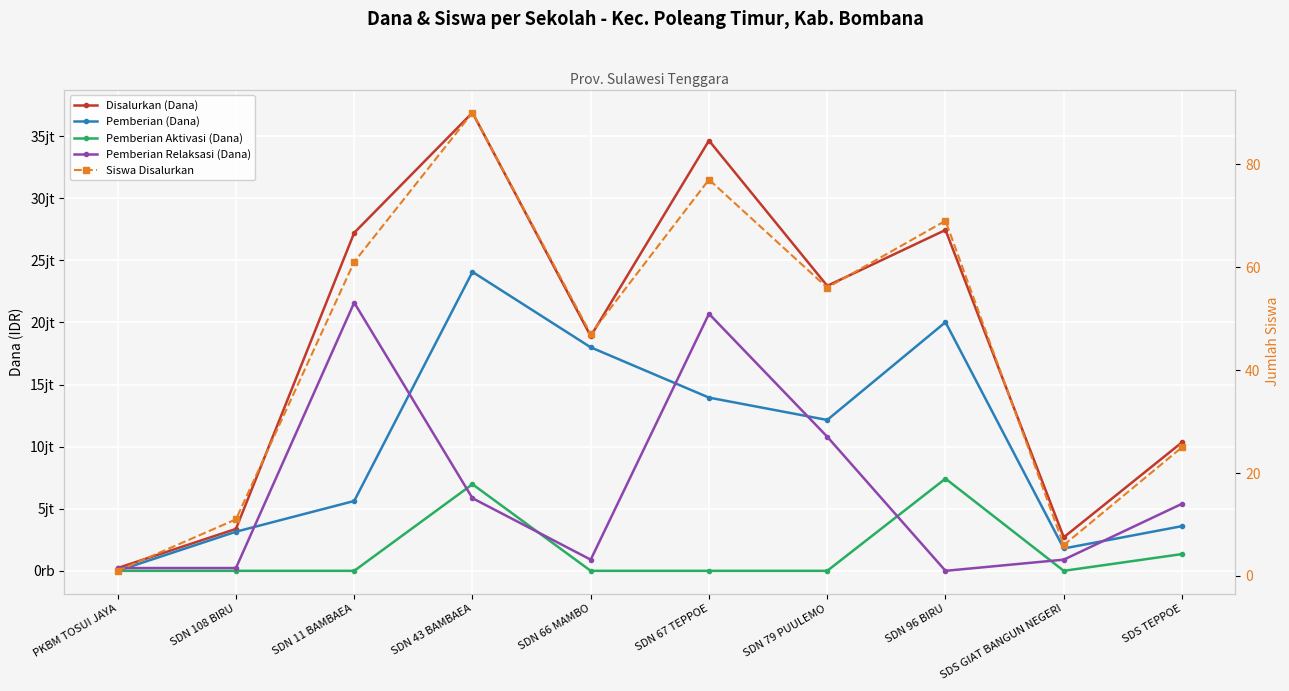

At which category does Pemberian Aktivasi (Dana) reach its first local valley?

SDS GIAT BANGUN NEGERI